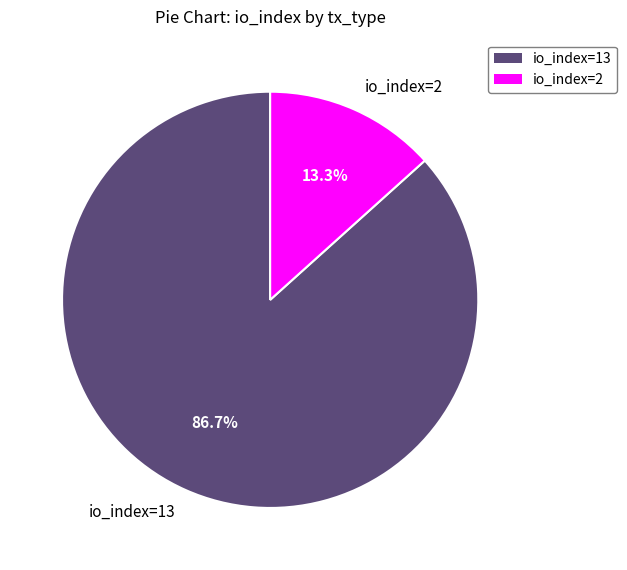

Which has a higher value, io_index=13 or io_index=2?

io_index=13